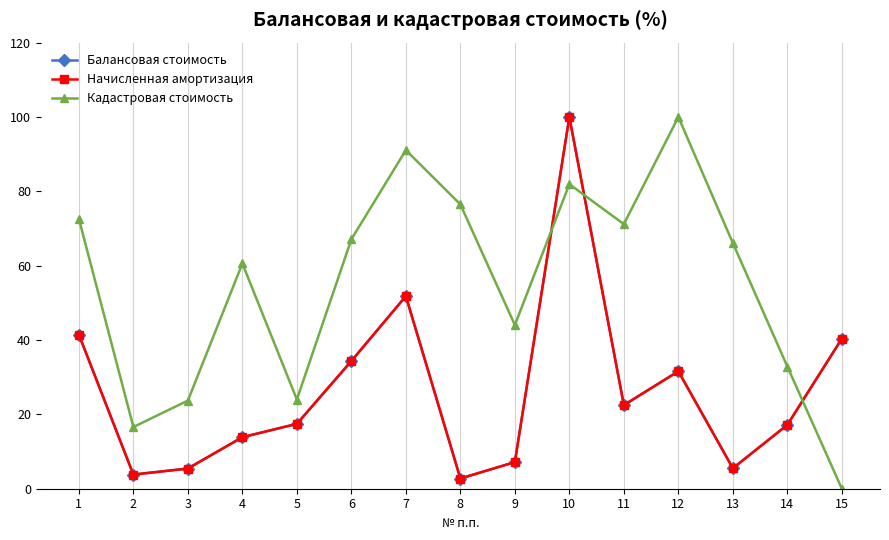

Does the chart display data point markers on the line(s)?

Yes